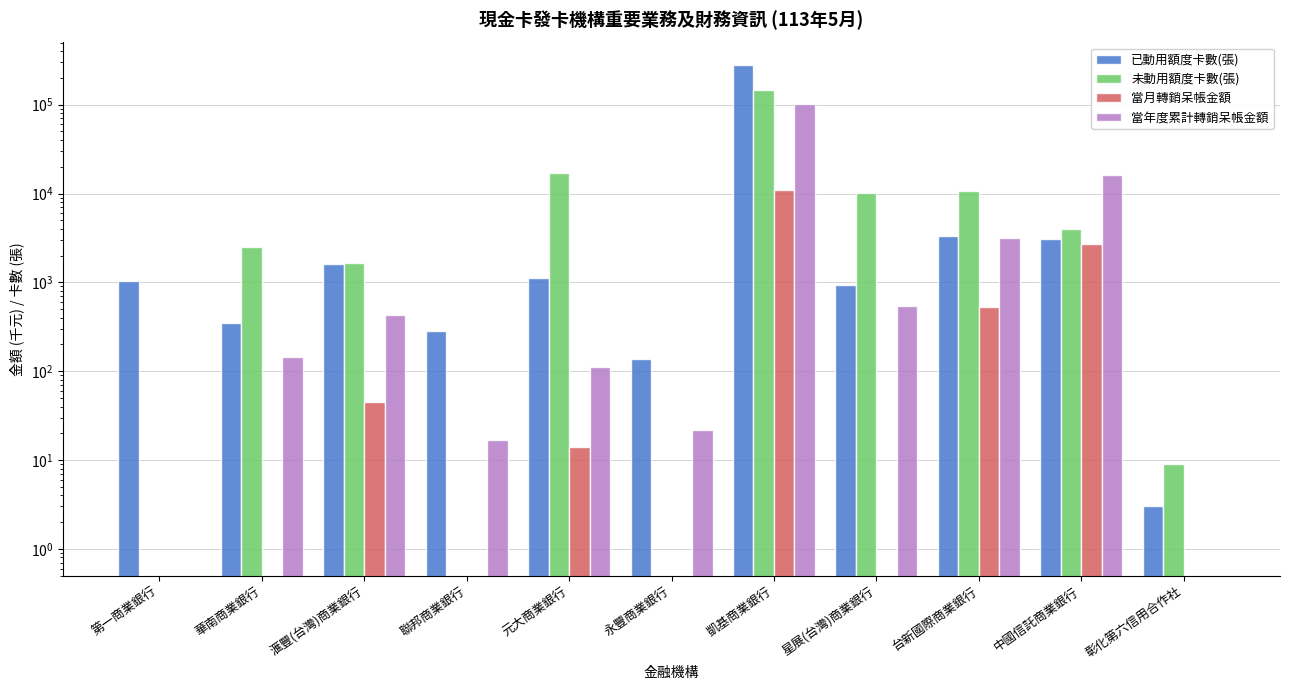

Between 彰化第六信用合作社 and 星展(台灣)商業銀行, which is larger?

星展(台灣)商業銀行